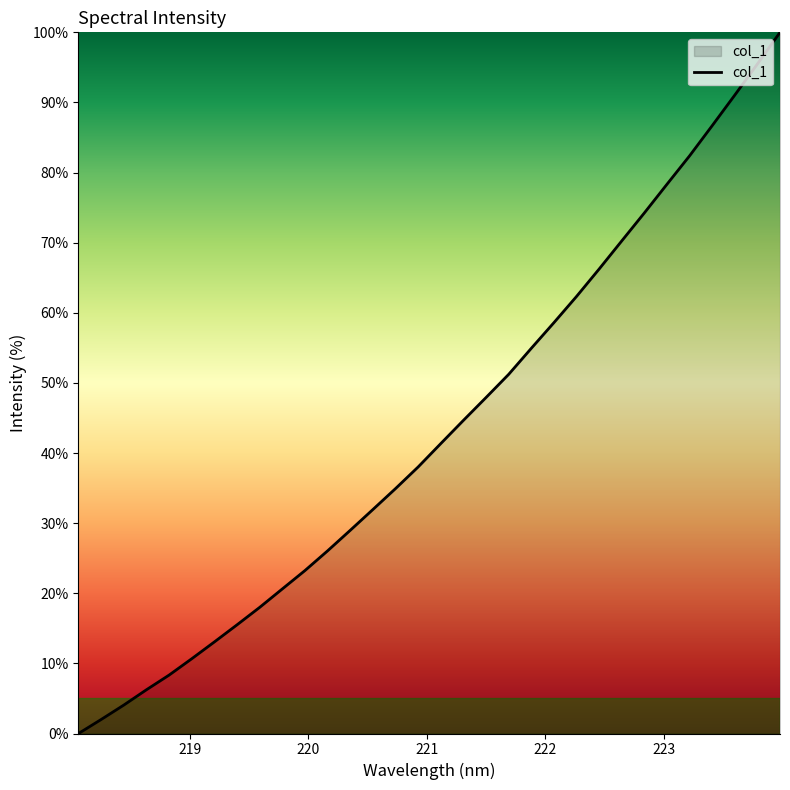

What is the maximum value shown in the chart?

100.0